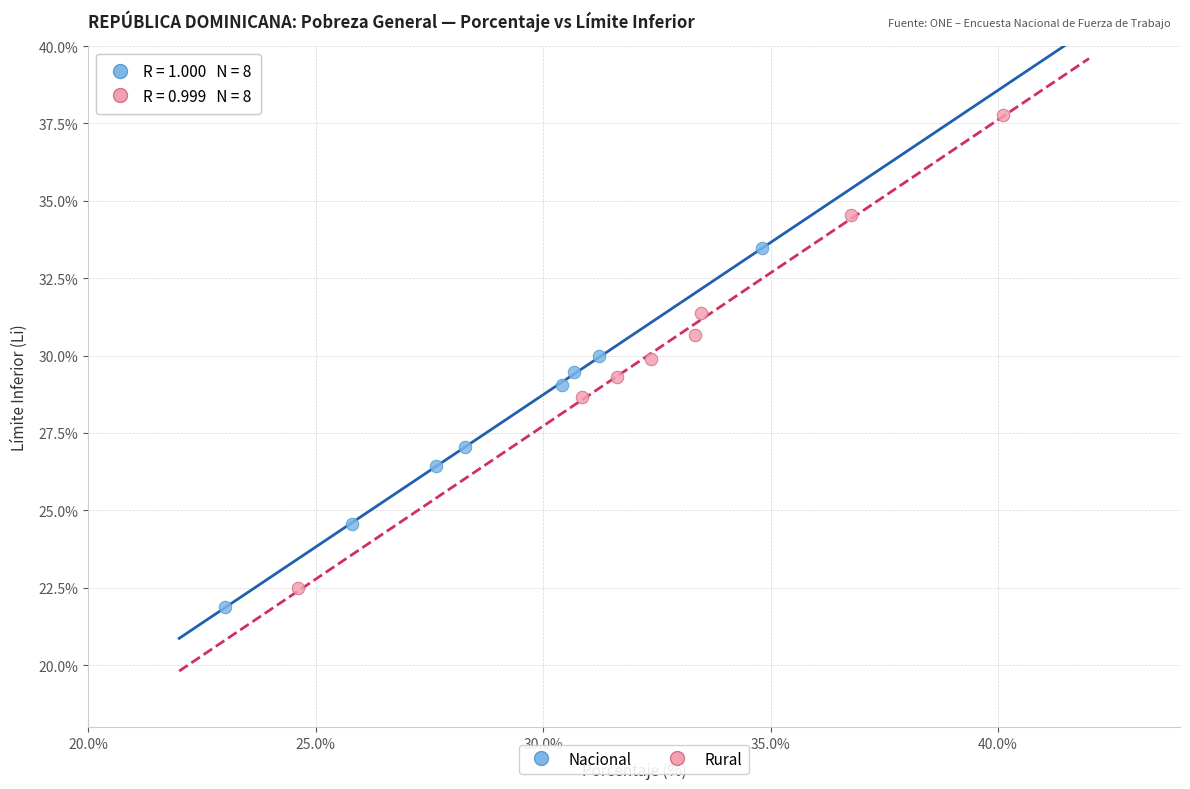

Which series has the widest spread of Y values?

Rural